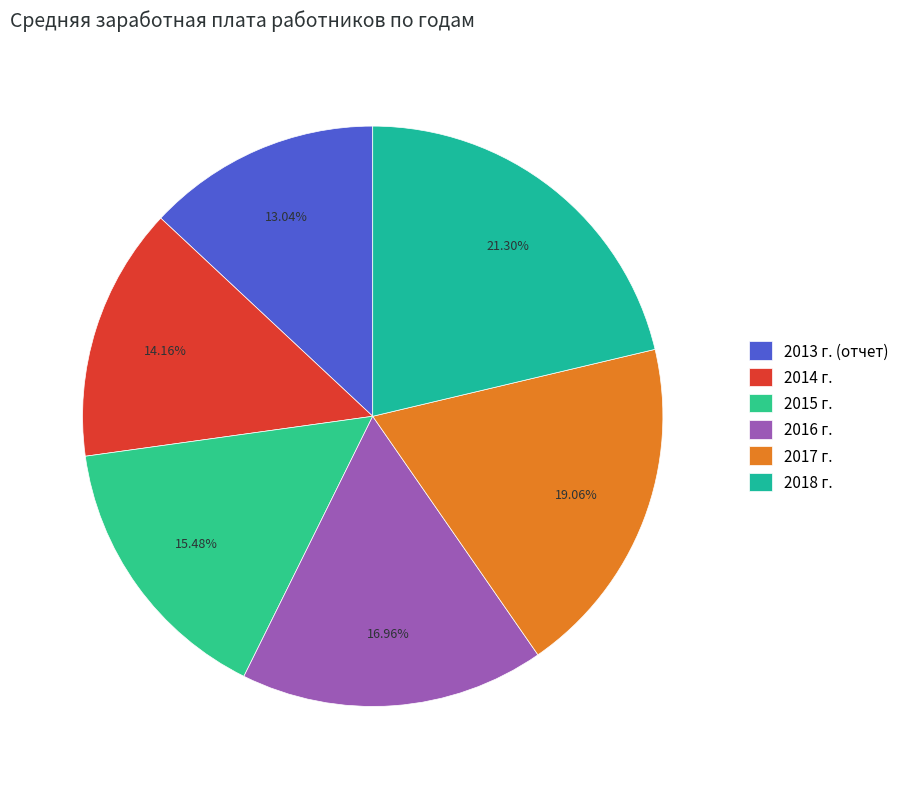

Is it true that 2016 г. is 7% of the pie?

False